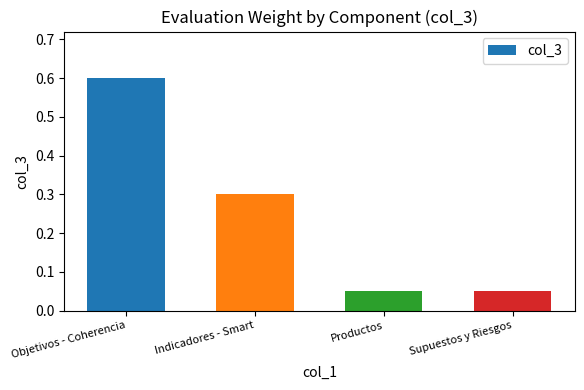

What position from the left is Indicadores - Smart?

2